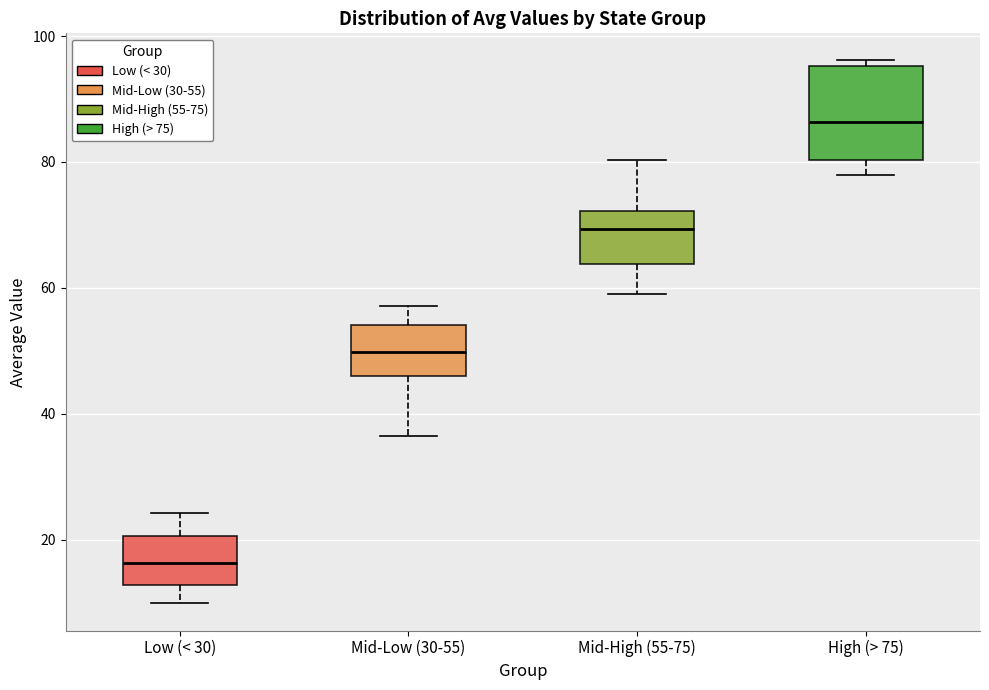

Reading left to right, read every box against the y-axis: the position of its median line, the range the box covers, and the ends of its whiskers. The values are not printed on the chart, so give them approximately, as read against the axis.

Low (< 30): median 16, box 12 to 20, whiskers 10 to 24
Mid-Low (30-55): median 50, box 46 to 54, whiskers 36 to 58
Mid-High (55-75): median 70, box 64 to 72, whiskers 60 to 80
High (> 75): median 86, box 80 to 96, whiskers 78 to 96 (just above the box's upper edge)